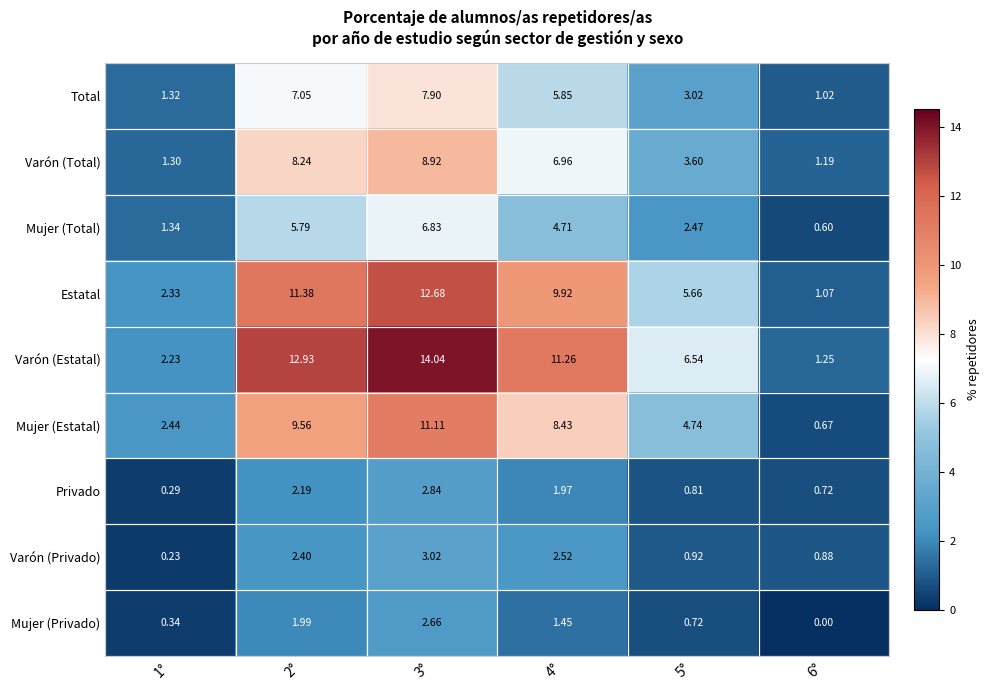

Which series has the widest spread of values?

Varón (Estatal)